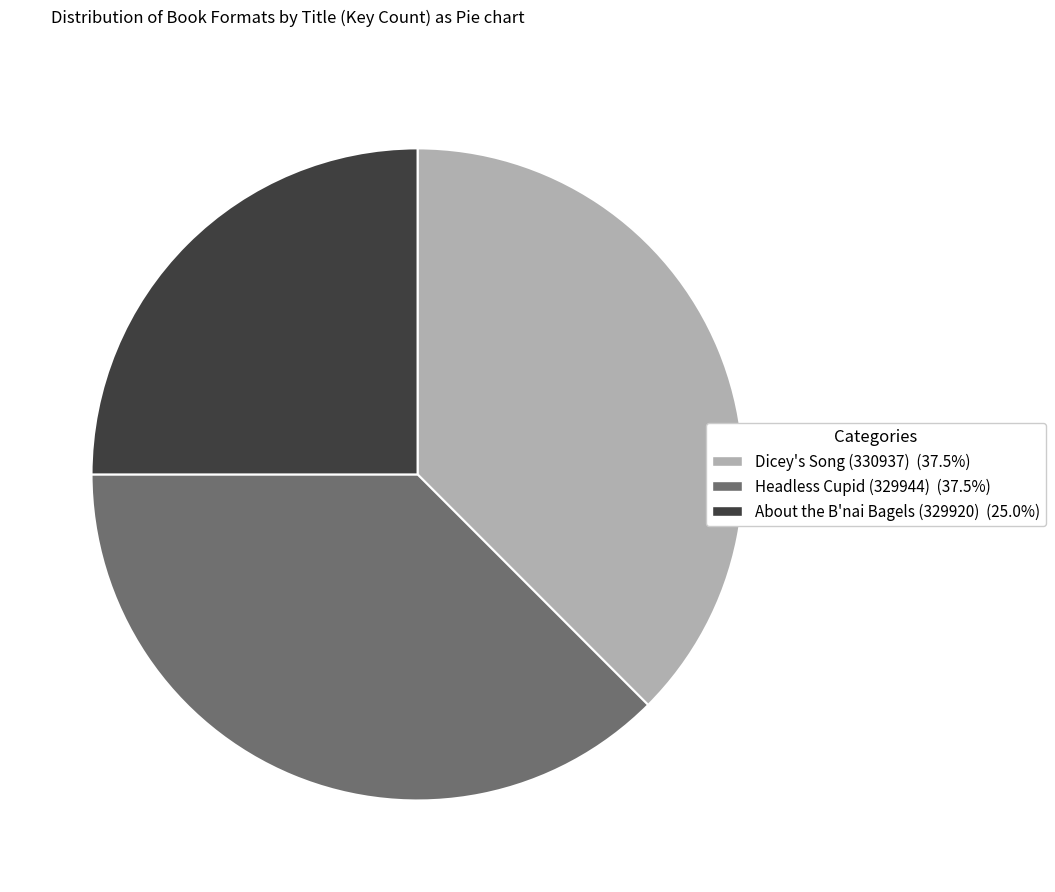

Does Dicey's Song (330937) represent more than half of the total?

No